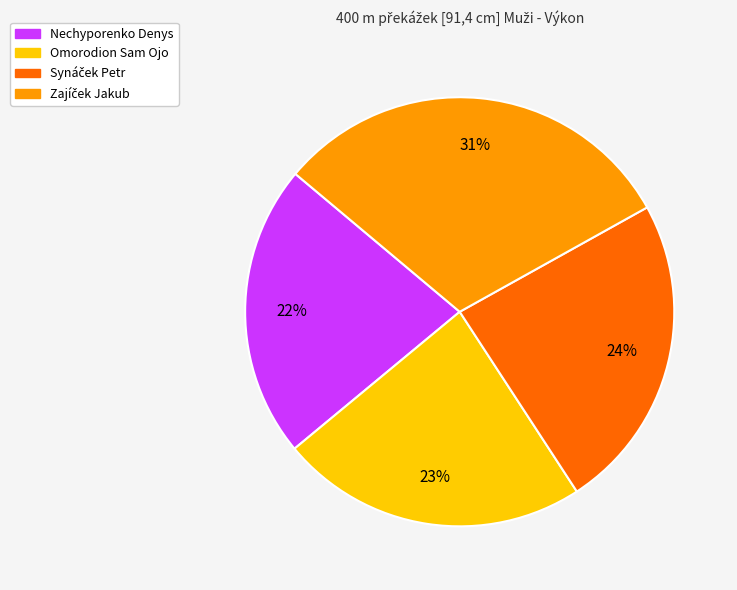

To the nearest percent, what portion does Omorodion Sam Ojo represent?

23%